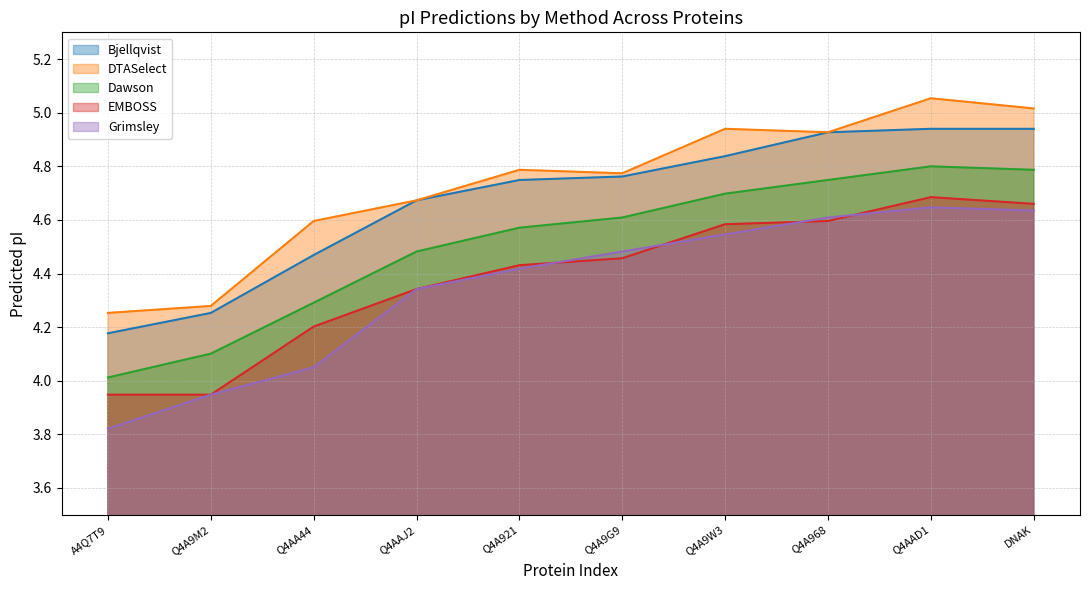

What are all the series names shown in the legend?

Bjellqvist, DTASelect, Dawson, EMBOSS, Grimsley